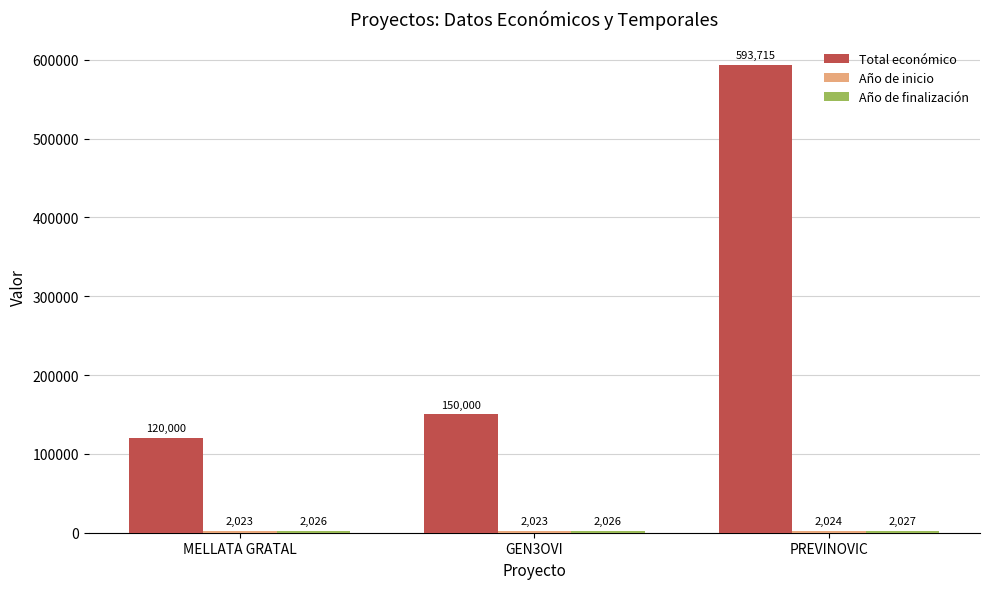

Count the number of categories in the chart.

3